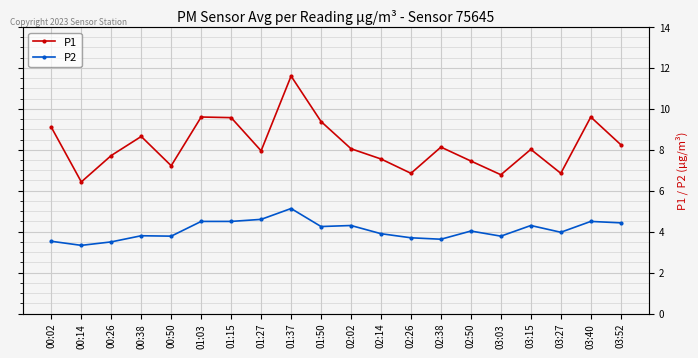

How many interior local valleys does the P1 series have?

6